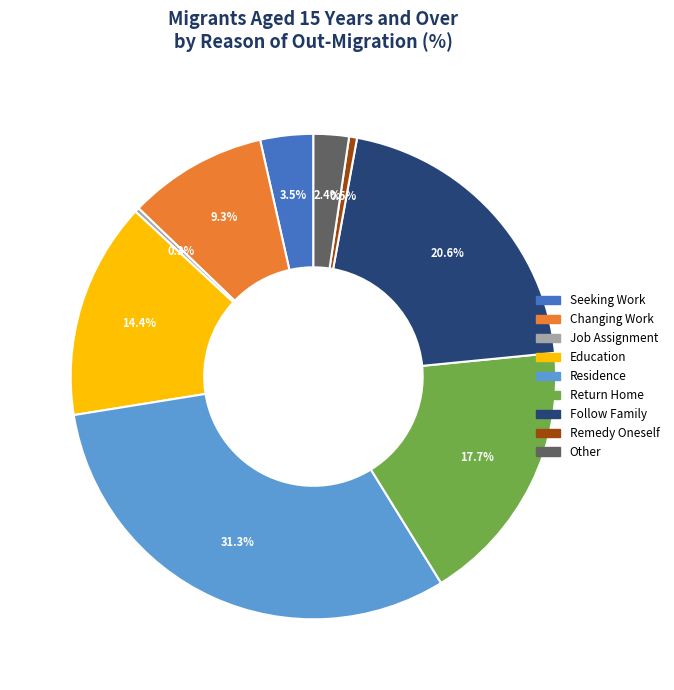

What percentage is NOT represented by Other?

97.6%